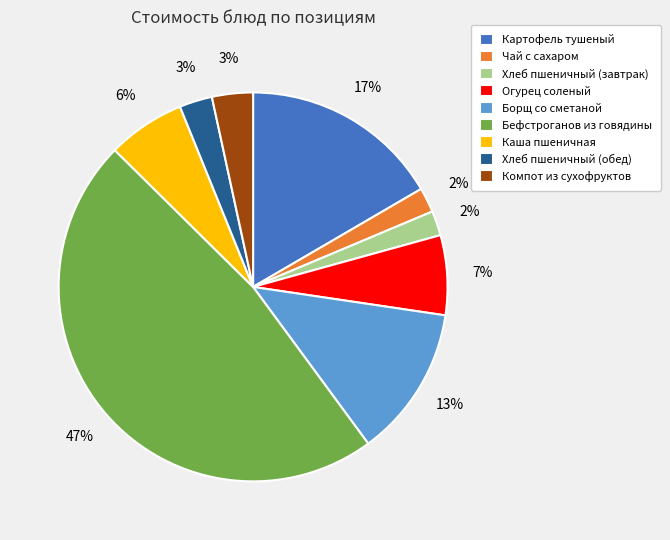

How many segments does this pie chart have?

9